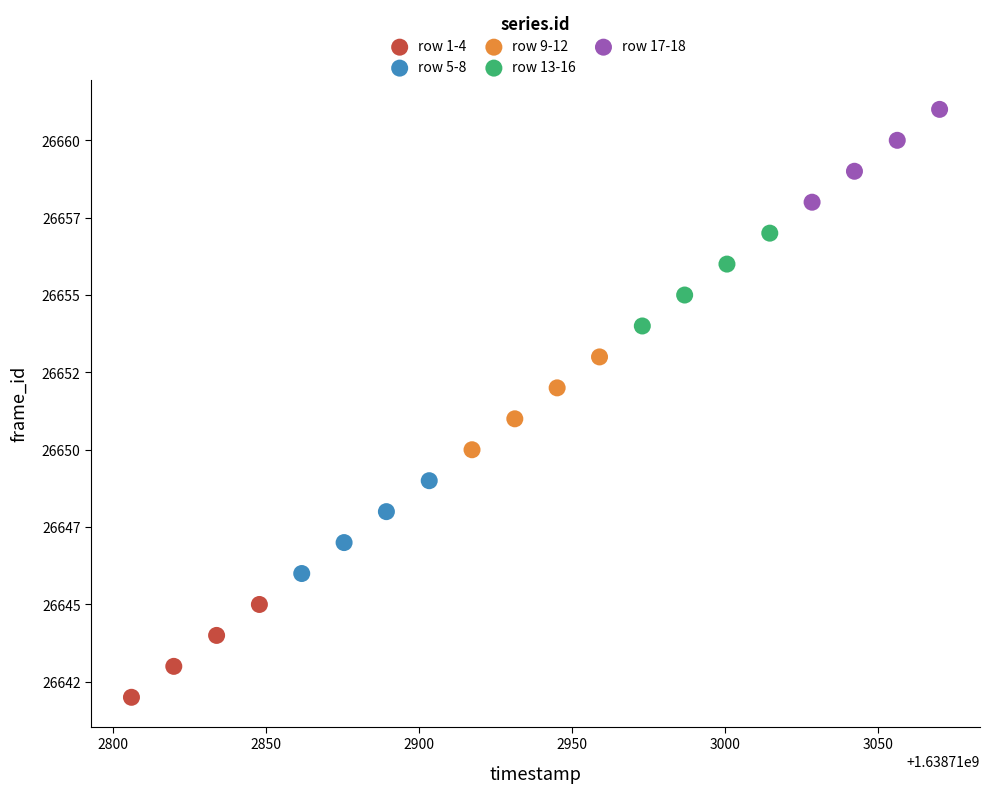

What are all the series names shown in the legend?

row 1-4, row 5-8, row 9-12, row 13-16, row 17-18